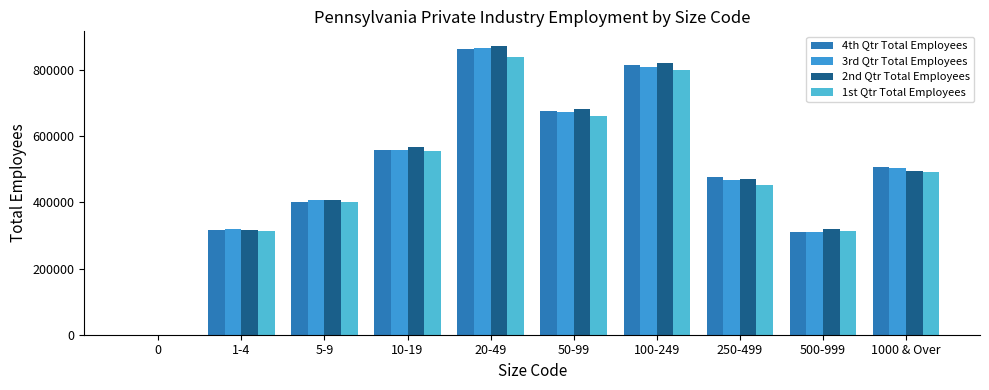

What are all the series names shown in the legend?

4th Qtr Total Employees, 3rd Qtr Total Employees, 2nd Qtr Total Employees, 1st Qtr Total Employees